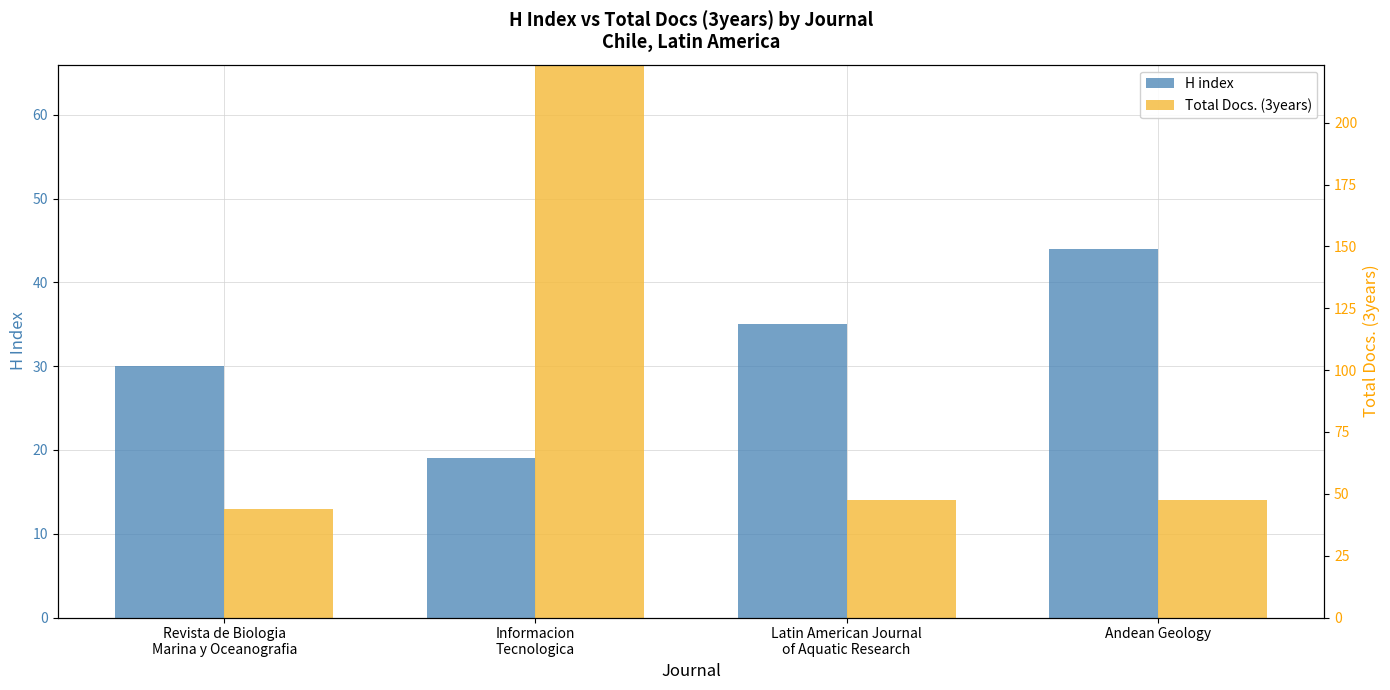

What is the value of the H index bar at the 1st from the left?

30